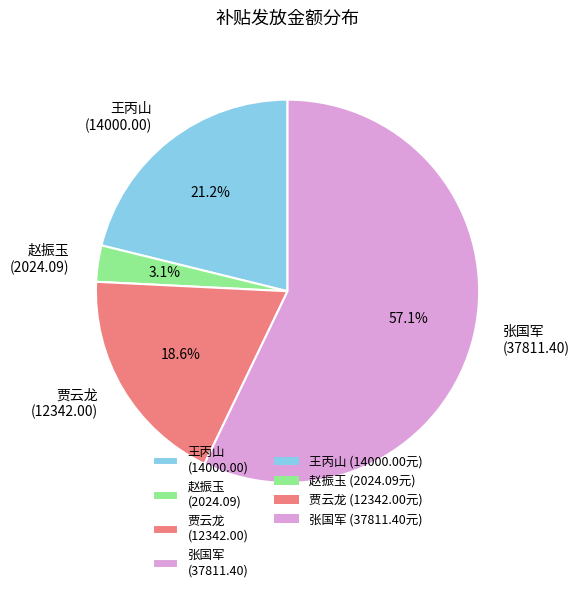

Is there any slice that represents more than half of the pie?

Yes